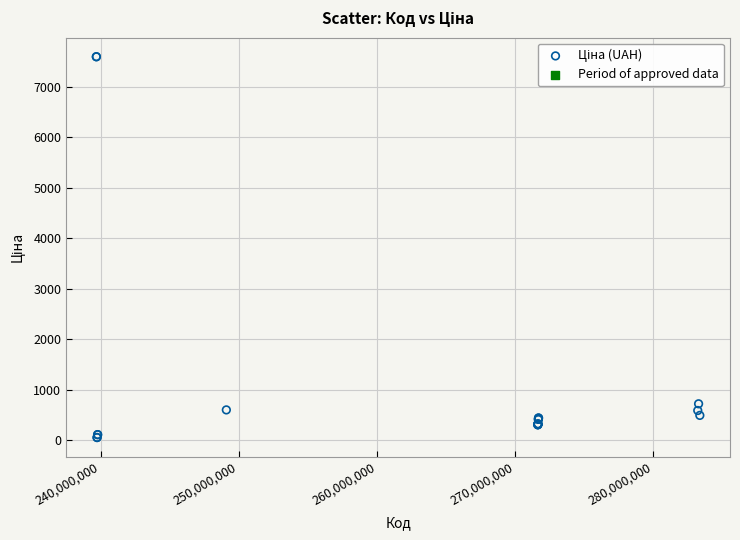

What Y value in the scatter plot is closest to 3826?

724.5